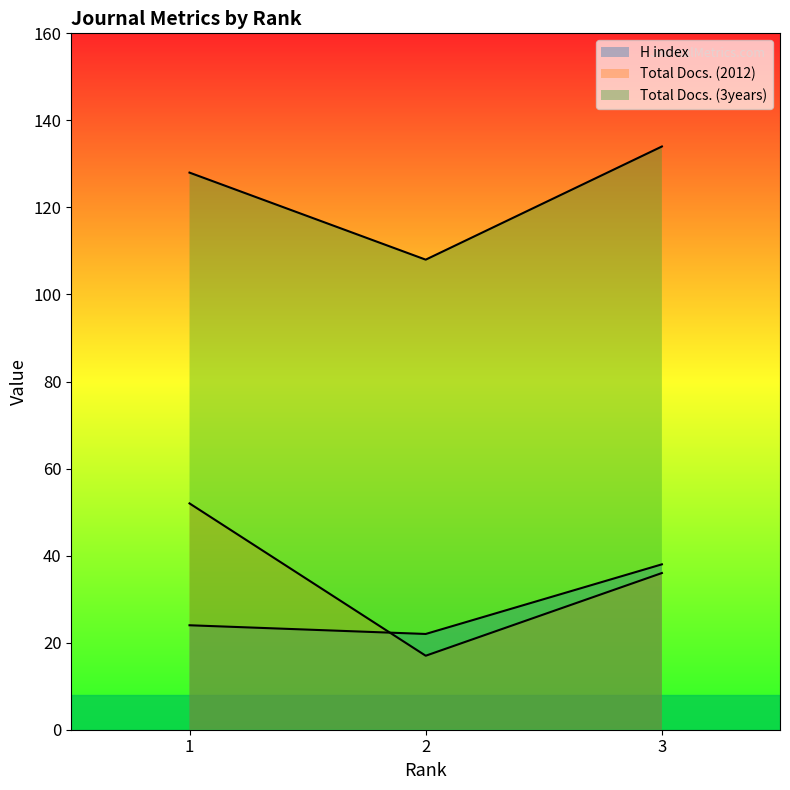

Which label corresponds to the smallest value in the chart?

2